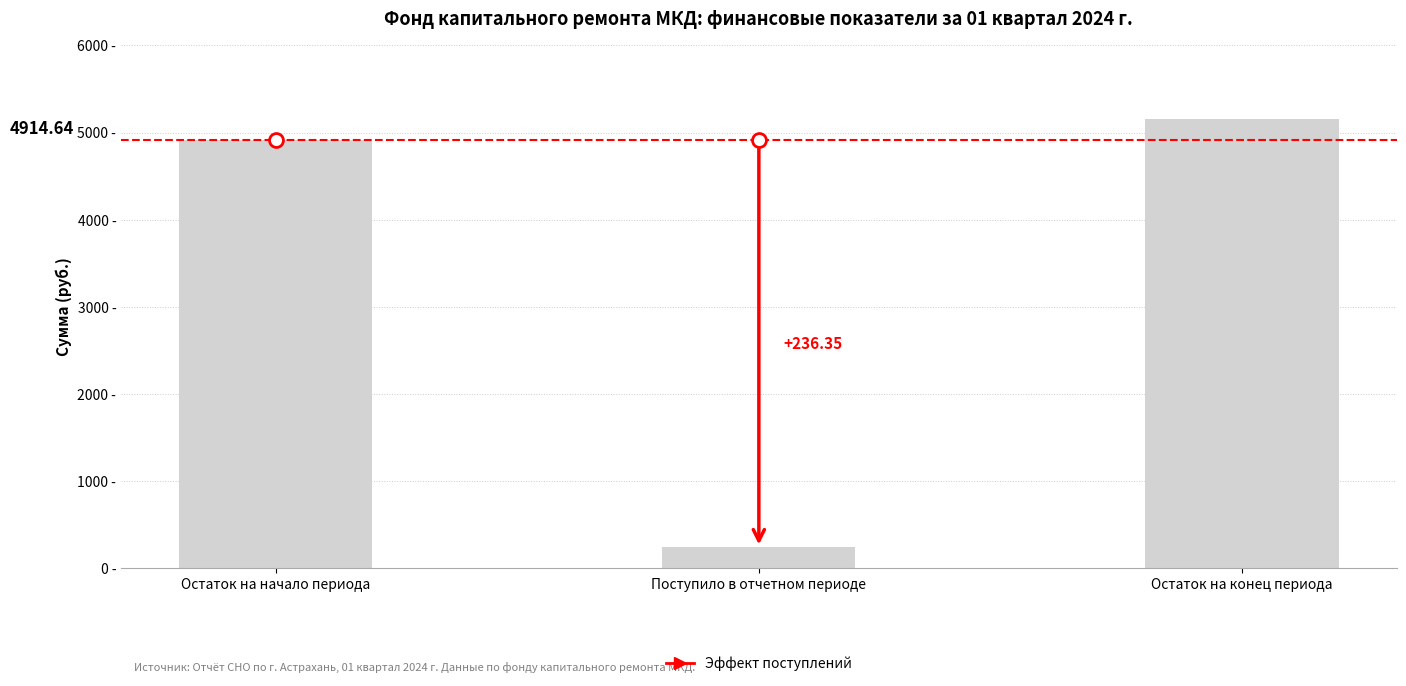

At which category does the chart reach its minimum across all series?

Поступило в отчетном периоде